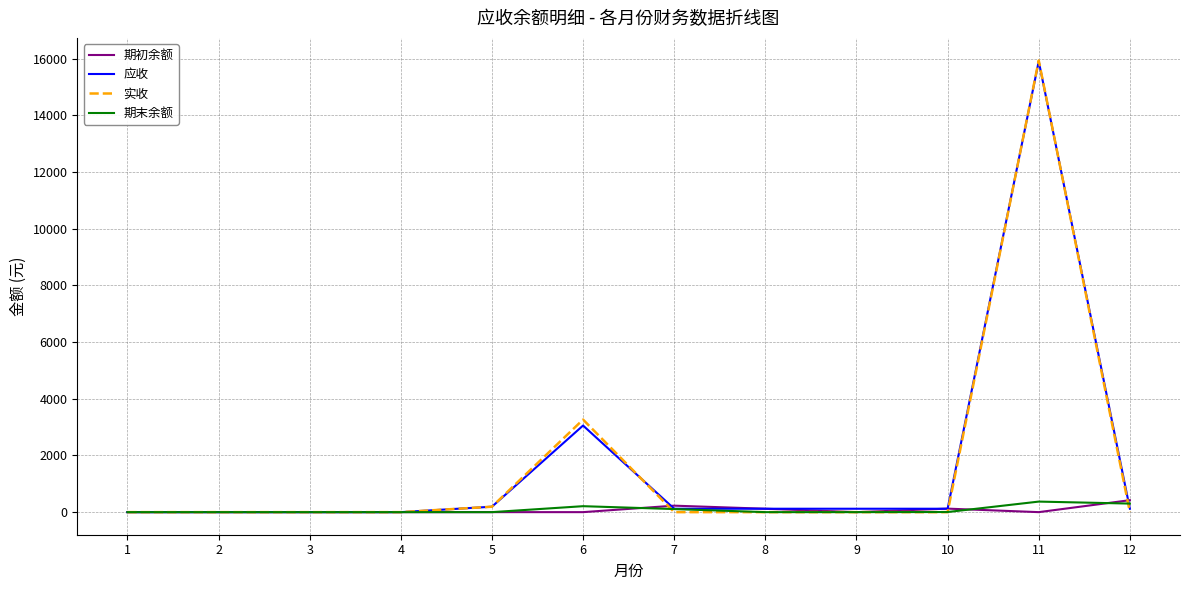

Does the chart display data point markers on the line(s)?

No